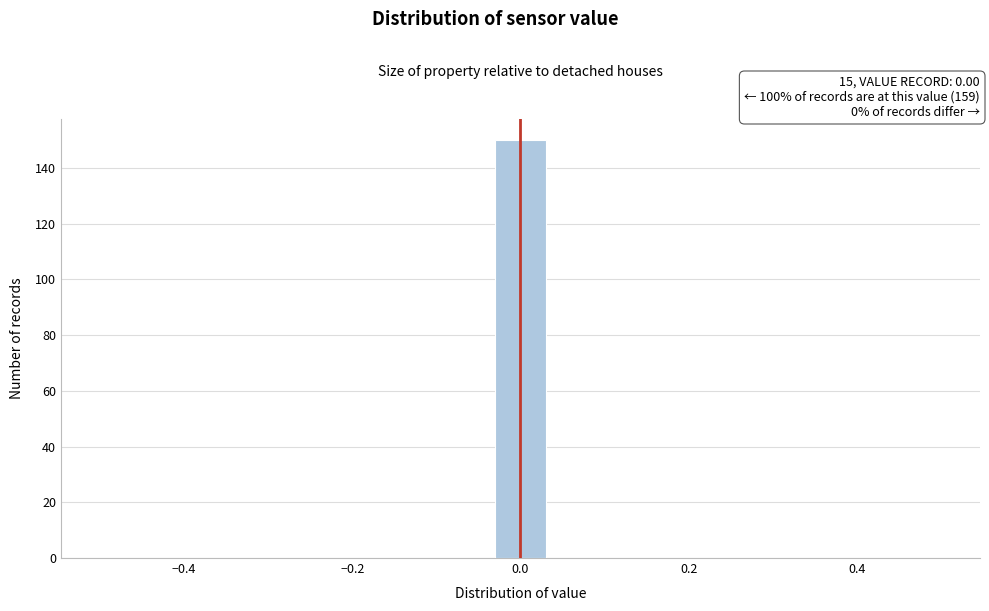

Around what value on the x-axis is the tallest bar? Give the approximate position of its centre, as read against the axis.

0.00